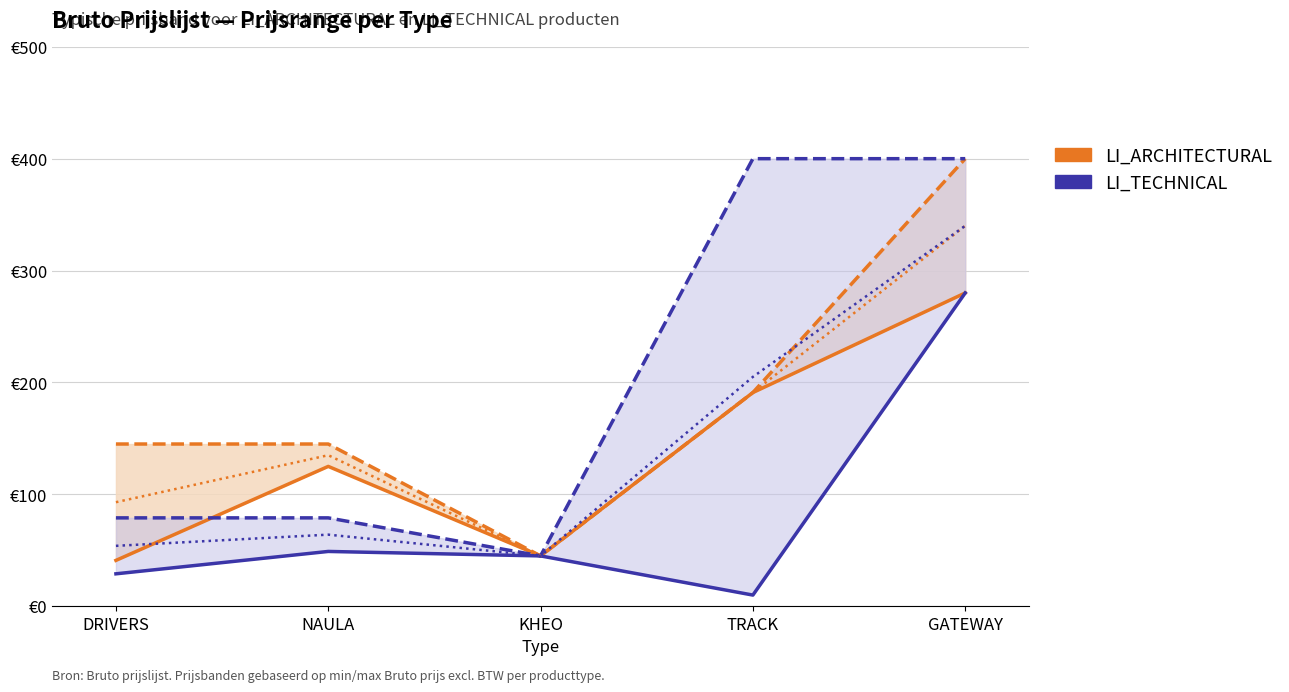

How many categories are shown in the chart?

5